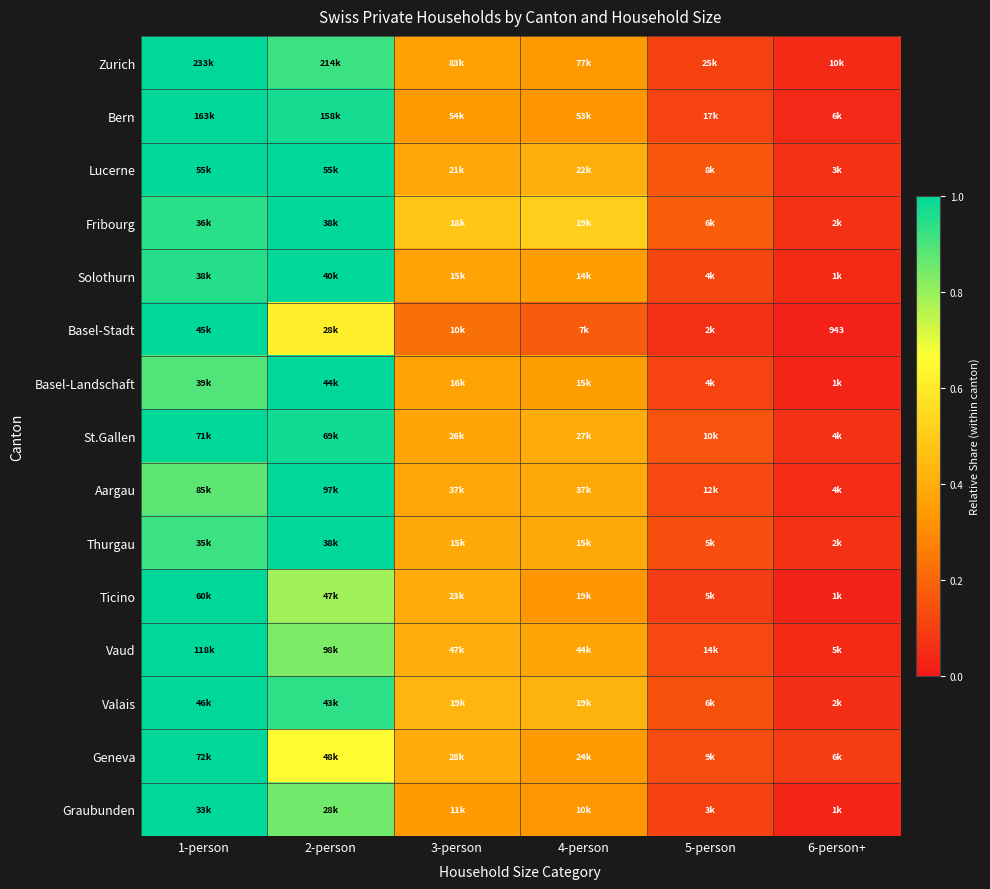

What is the total value across all series at 4-person?

5.4